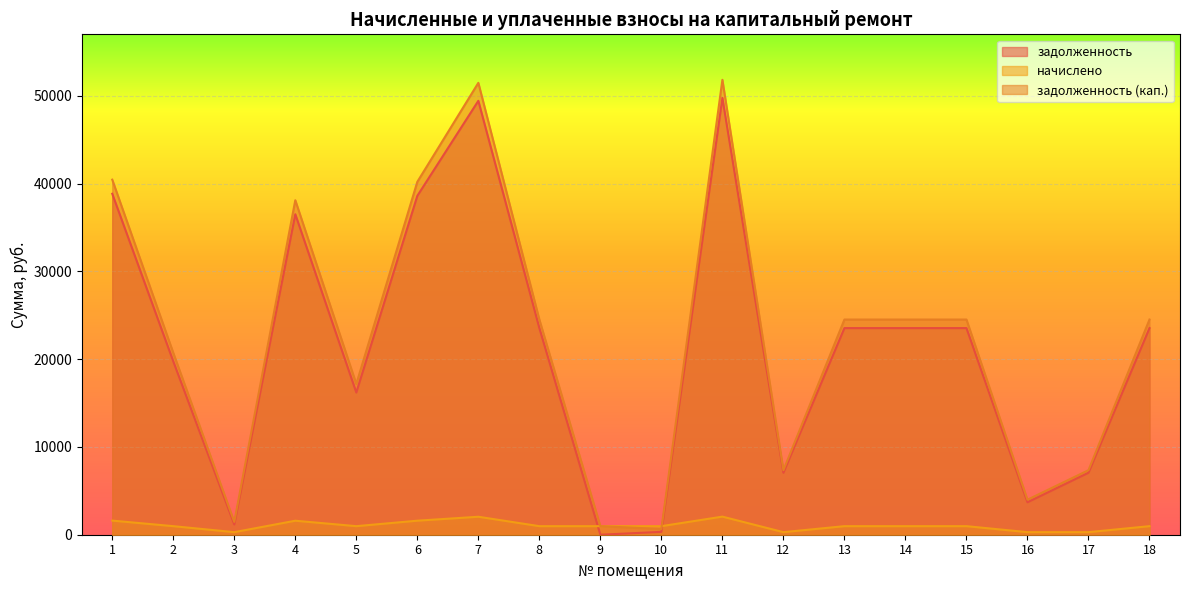

What is the total value across all series at 12?

14711.4